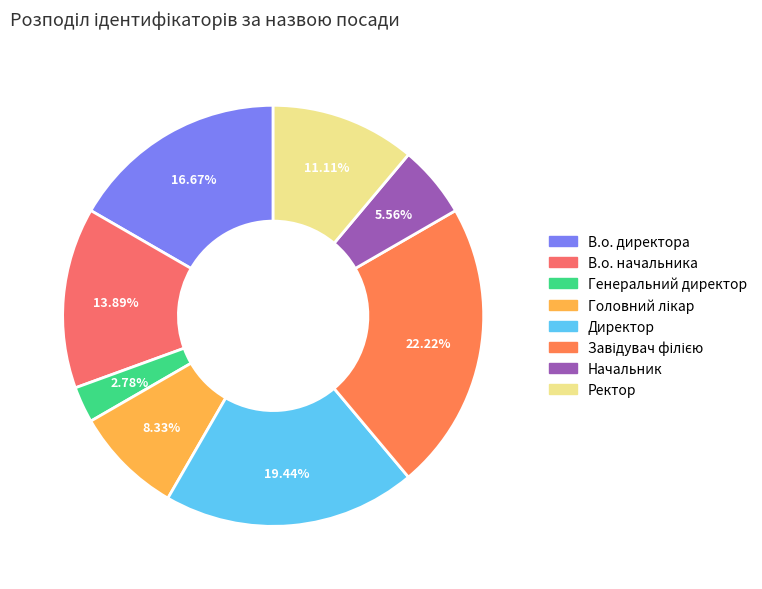

Count the number of slices in the pie.

8